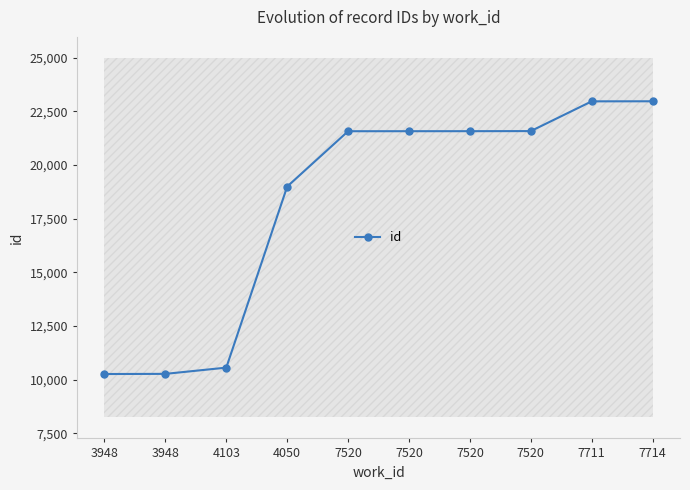

Between 7714 and 7520, which is larger?

7714